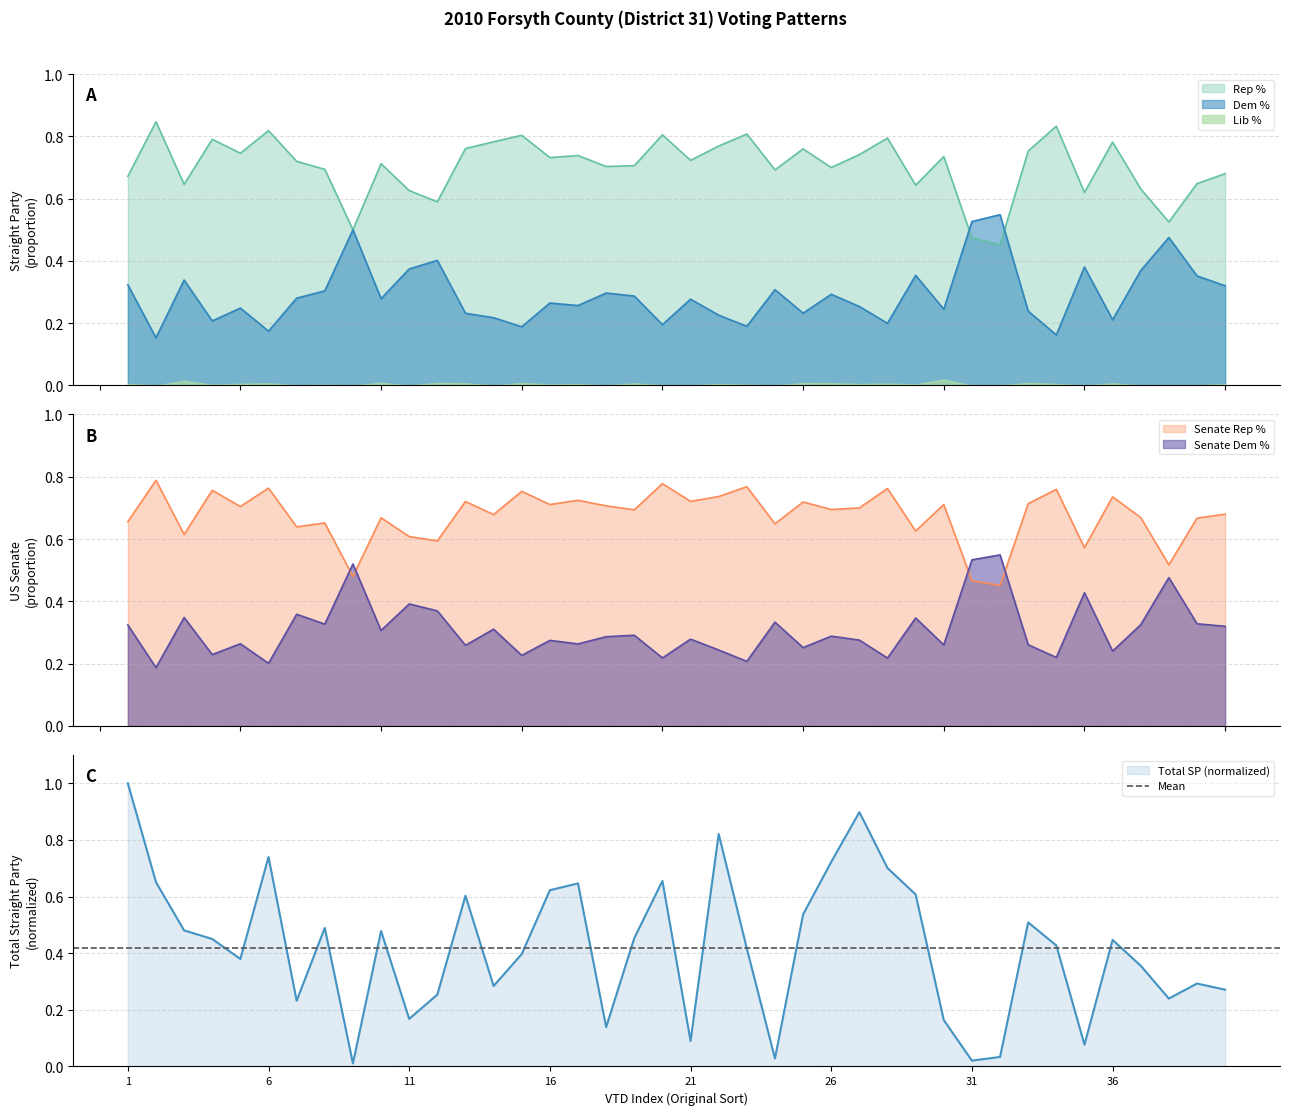

True or false: Dem % has a value of 0.4 at 4.

False